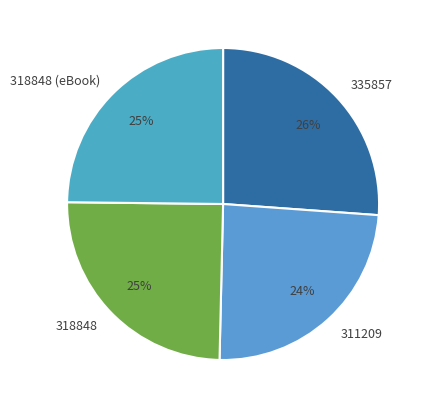

What is the largest slice in the pie chart?

335857